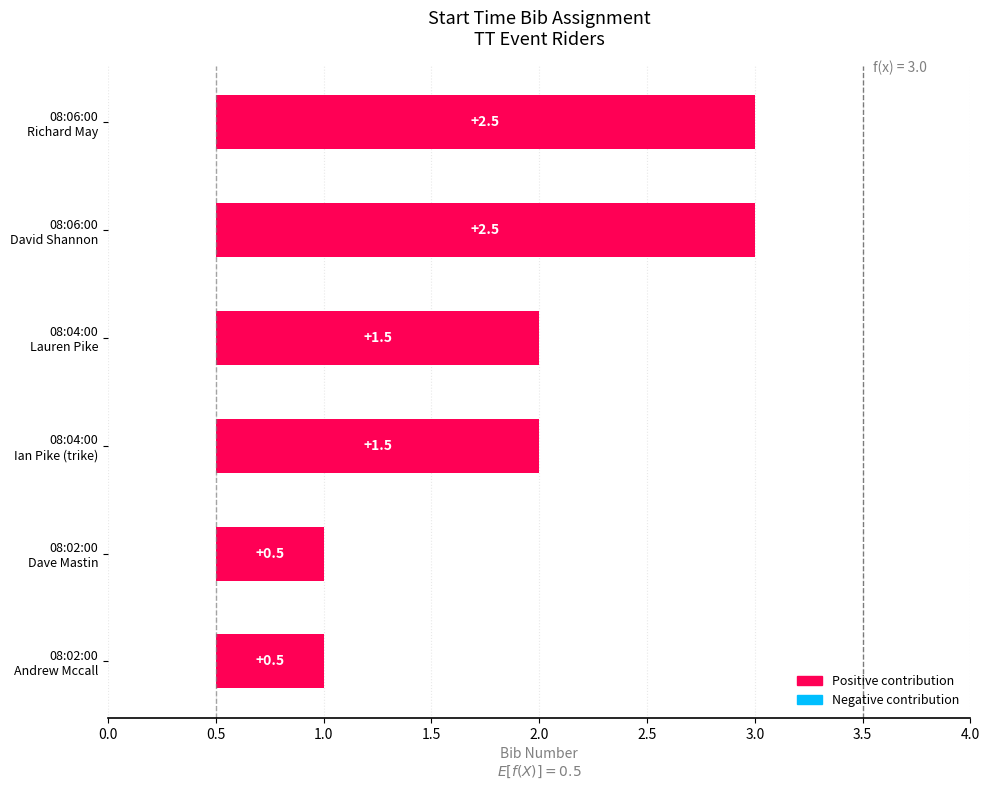

What is the approximate value at 08:02:00
Andrew Mccall?

1